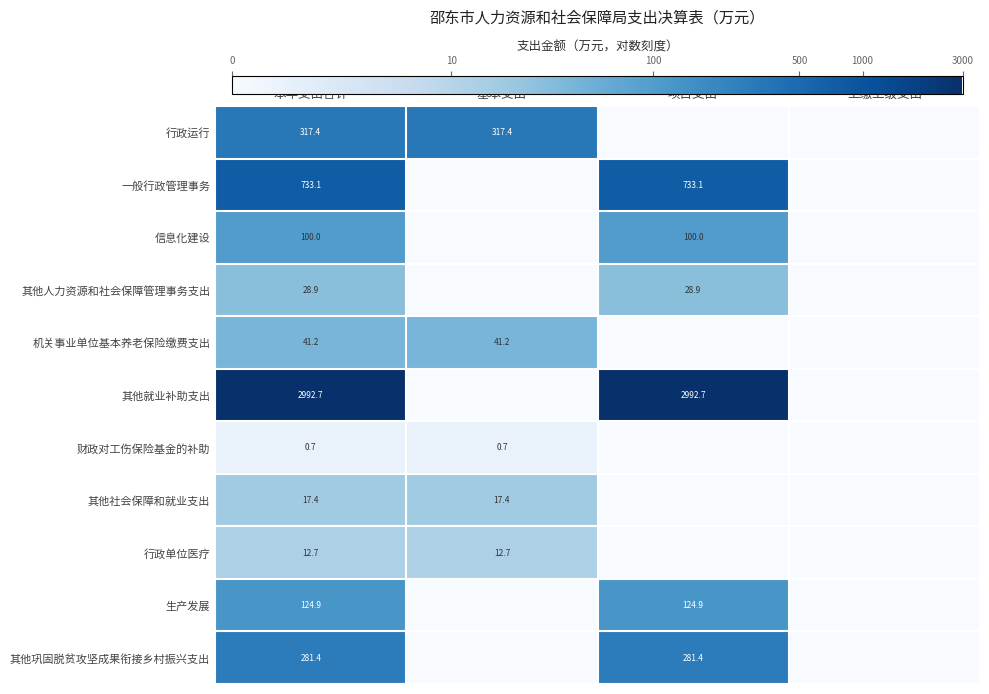

At which category is the sum across all series the highest?

本年支出合计